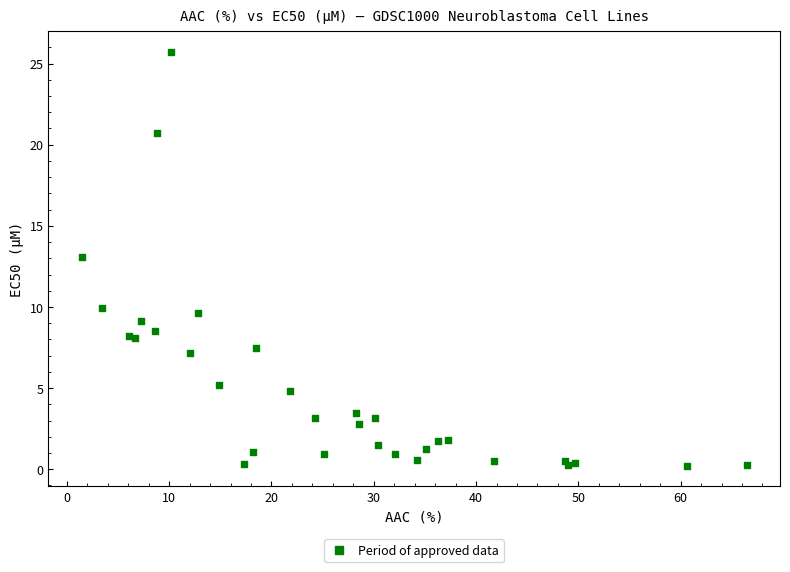

What Y value in the scatter plot is closest to 12?

13.1